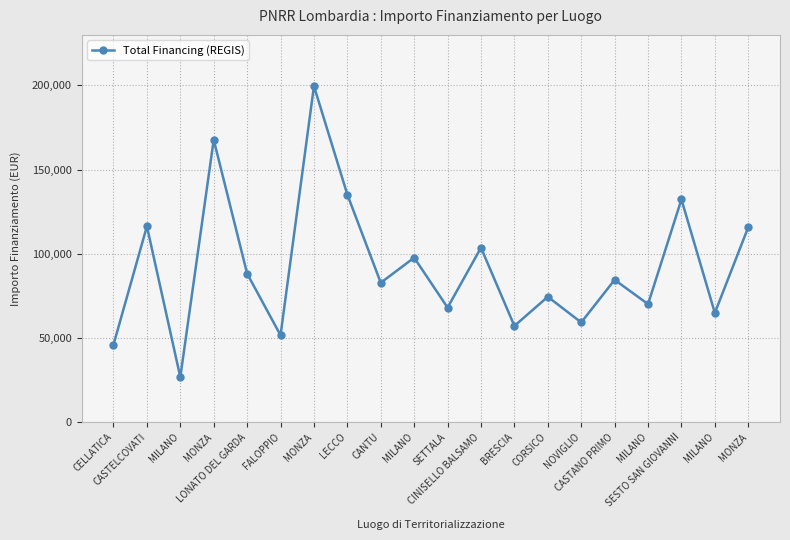

What is the label of the 14th point from the right?

MONZA